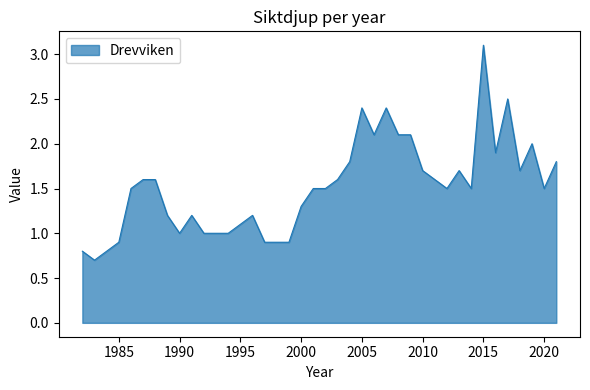

What is the greatest value displayed?

3.1